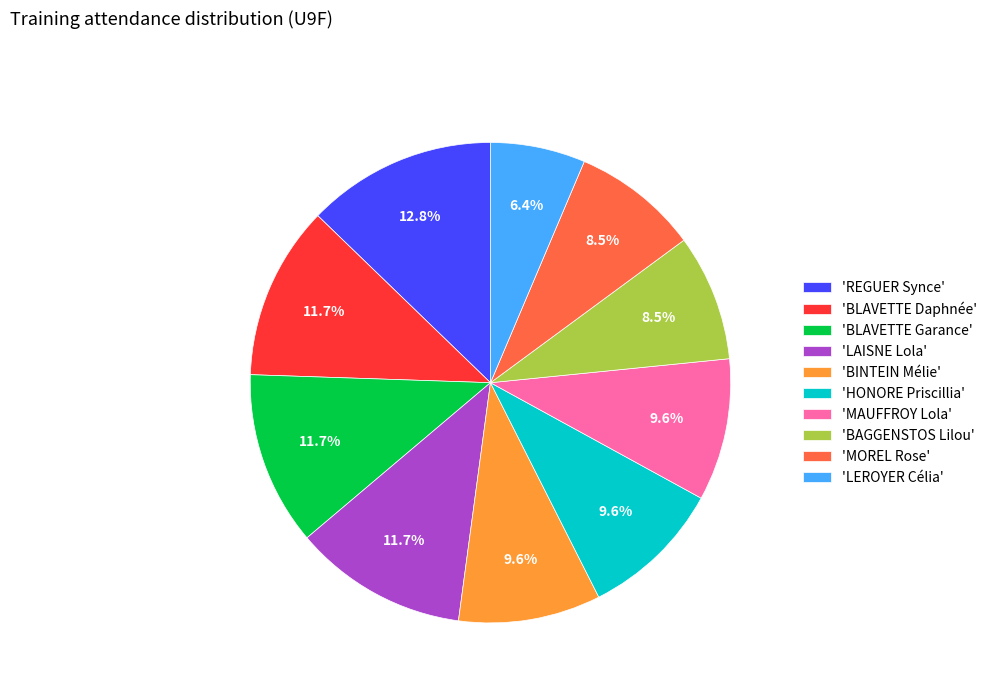

How many slices are in this pie chart?

10